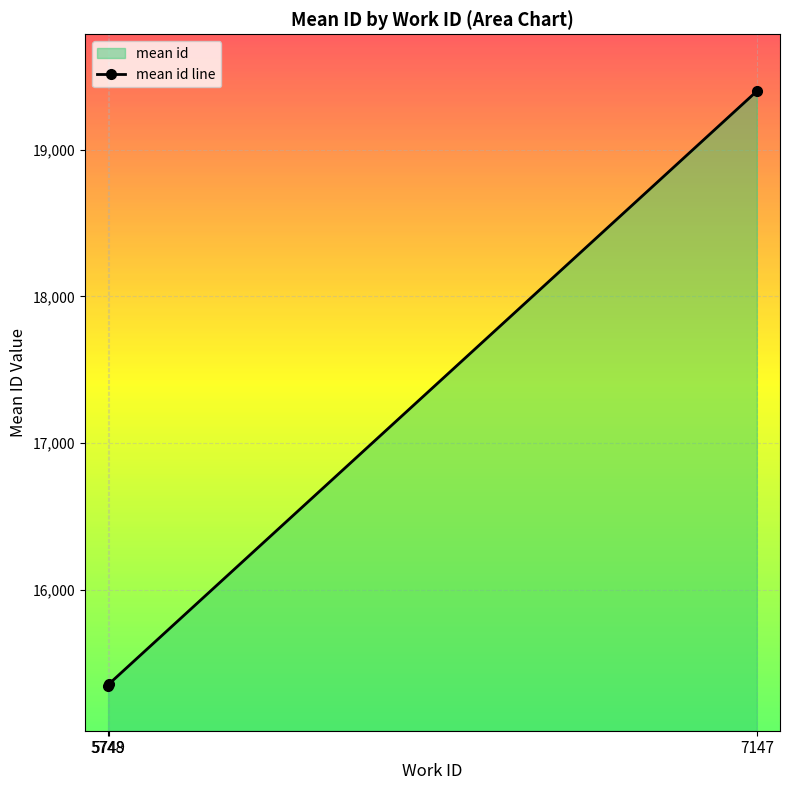

Where does the data first go above 15354?

5749